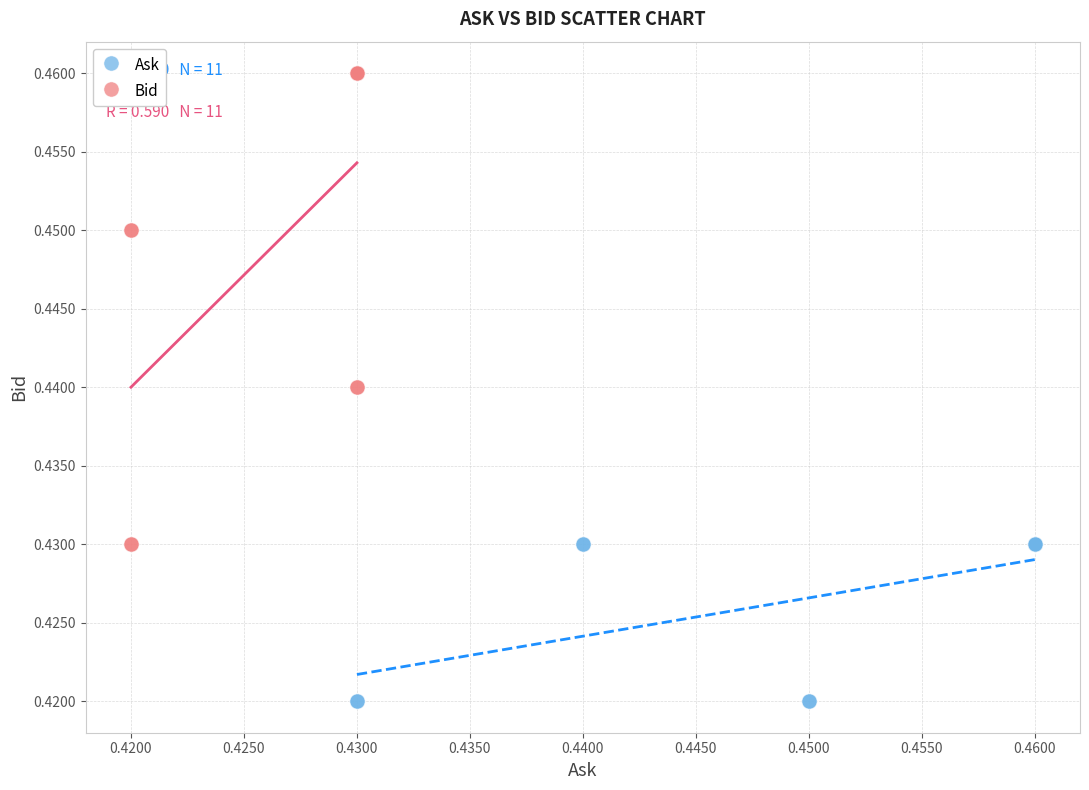

Which series reaches the maximum Y coordinate?

Bid